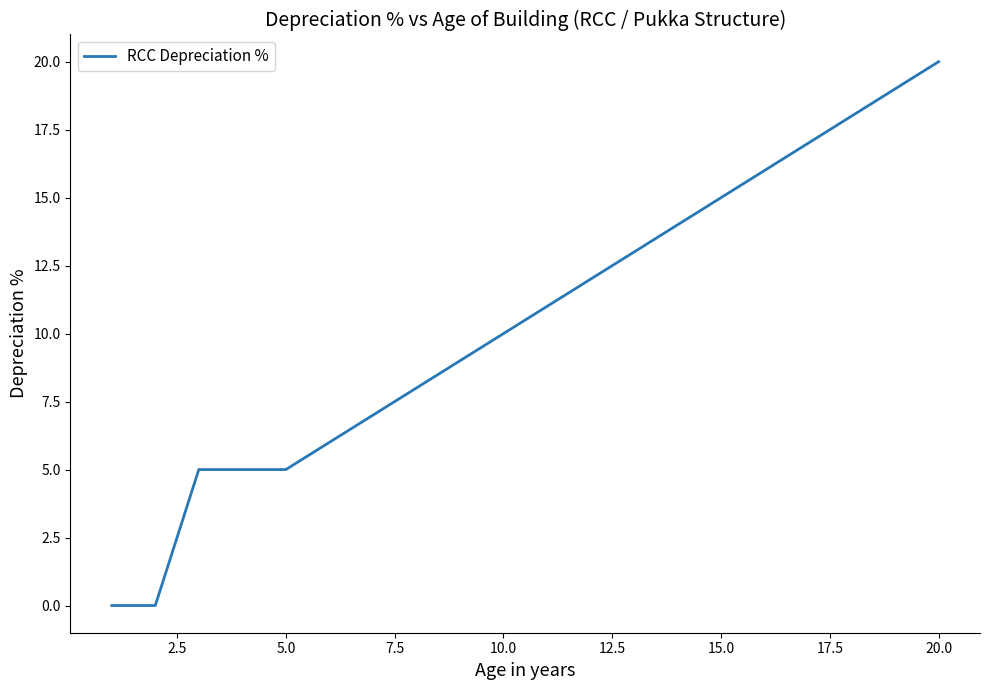

What is the difference between the maximum and minimum values?

20